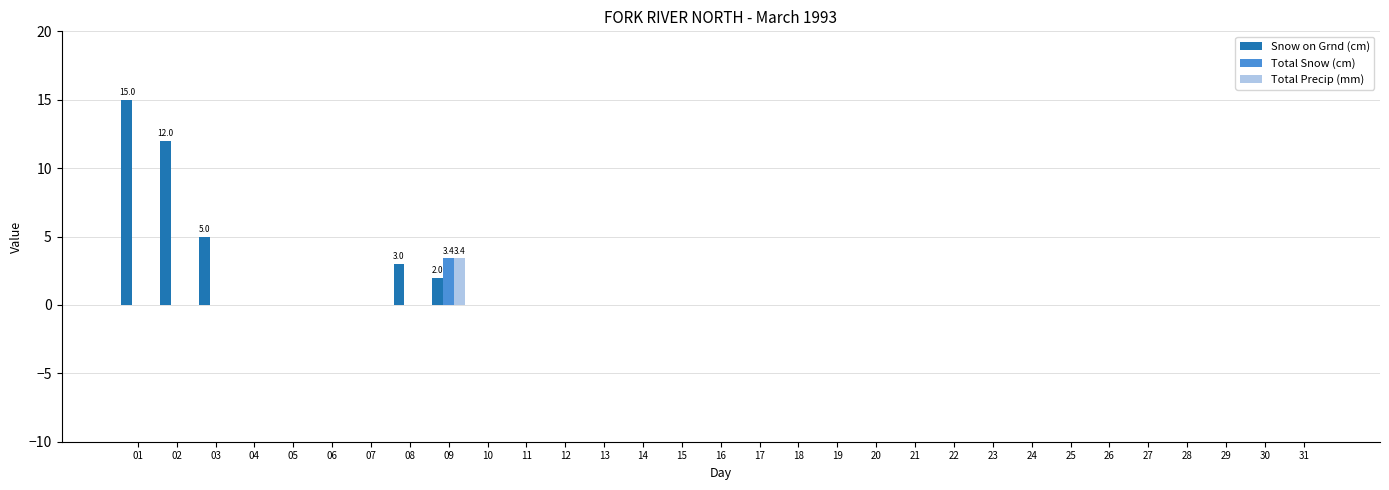

What is the maximum value shown in the chart?

15.0